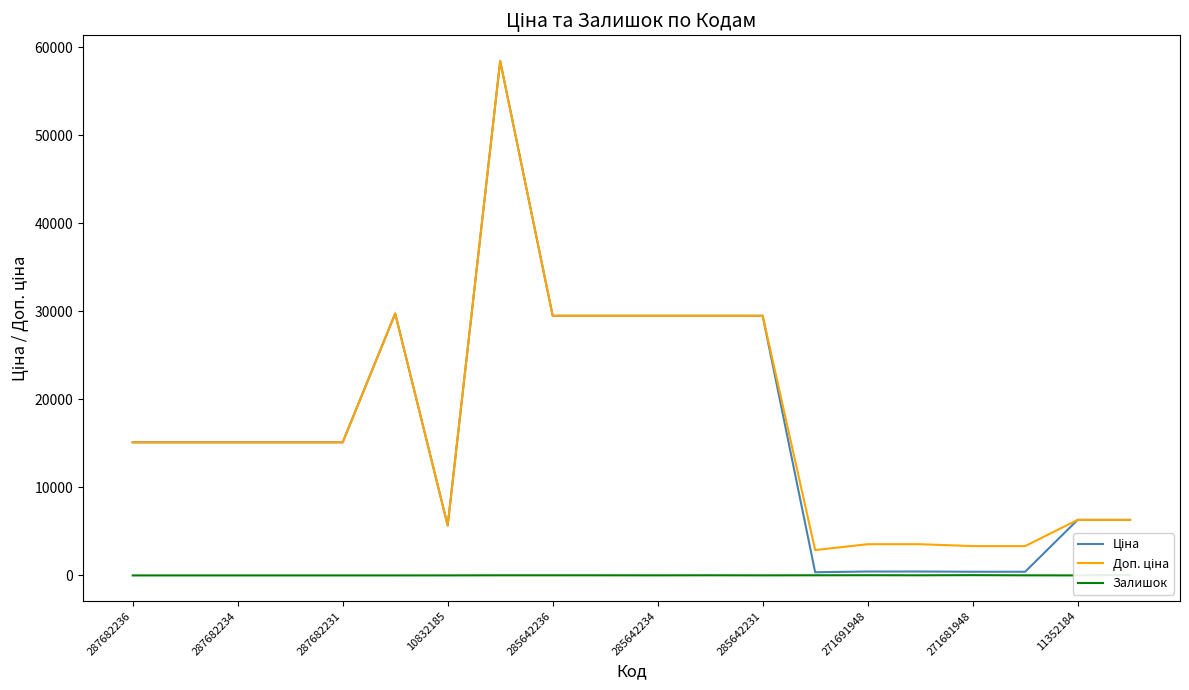

Does the chart have visible grid lines?

No